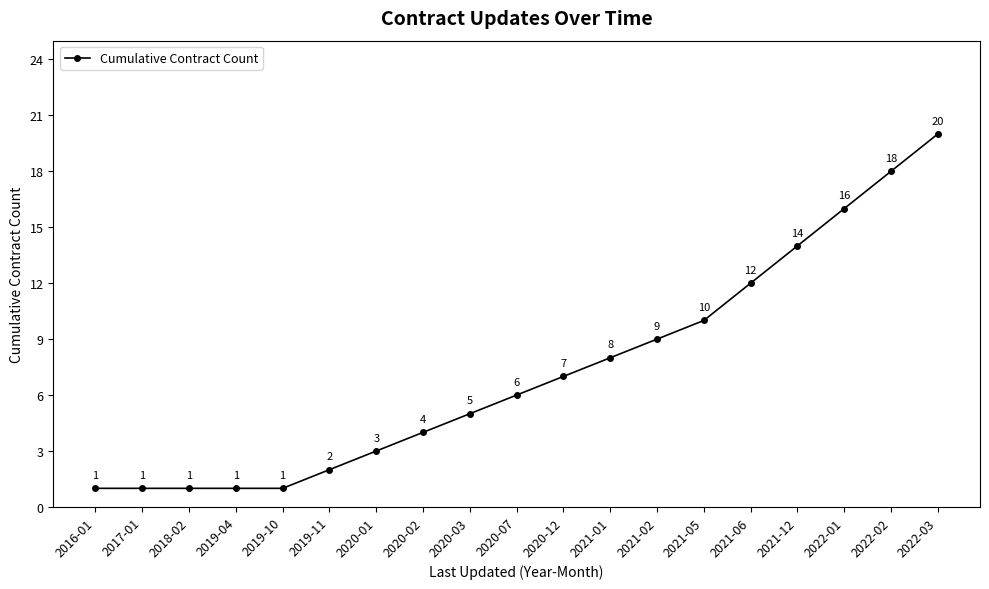

Which label corresponds to the largest value in the chart?

2022-03